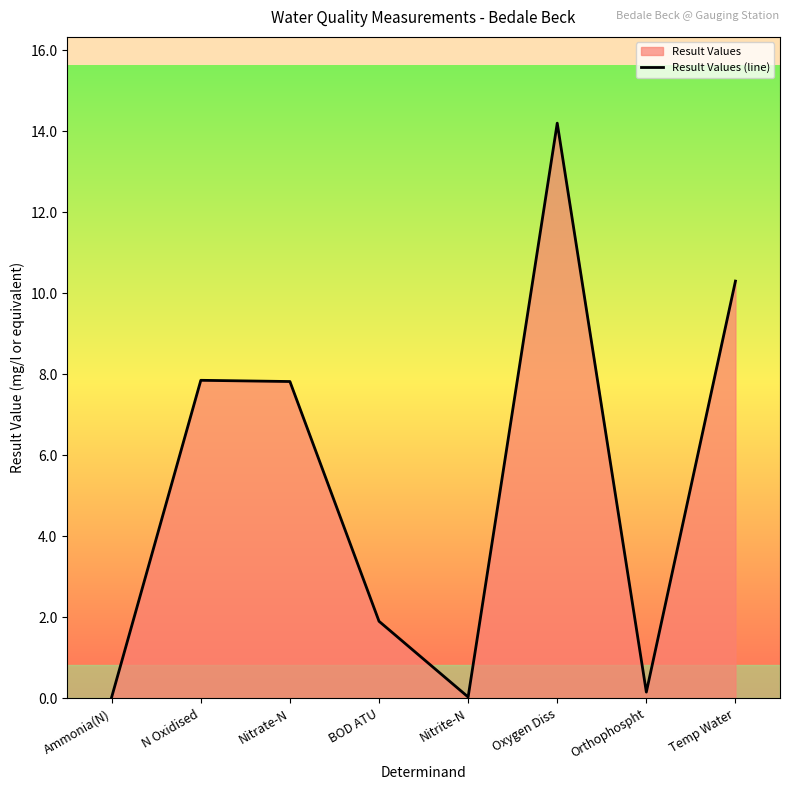

What is the difference between the values at Oxygen Diss and BOD ATU?

12.3